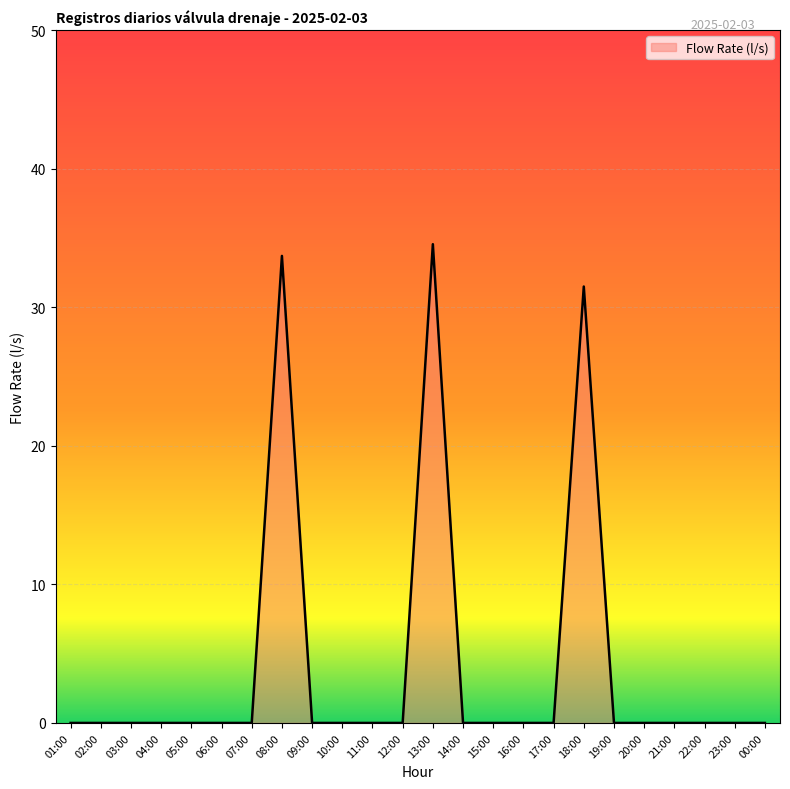

What is the greatest value displayed?

34.6